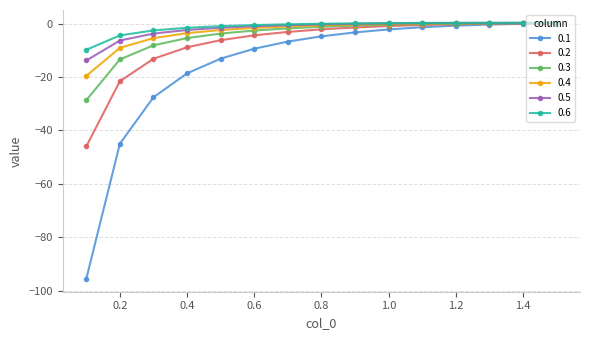

What is the value of the 0.1 point at the 7th from the left?

-6.7